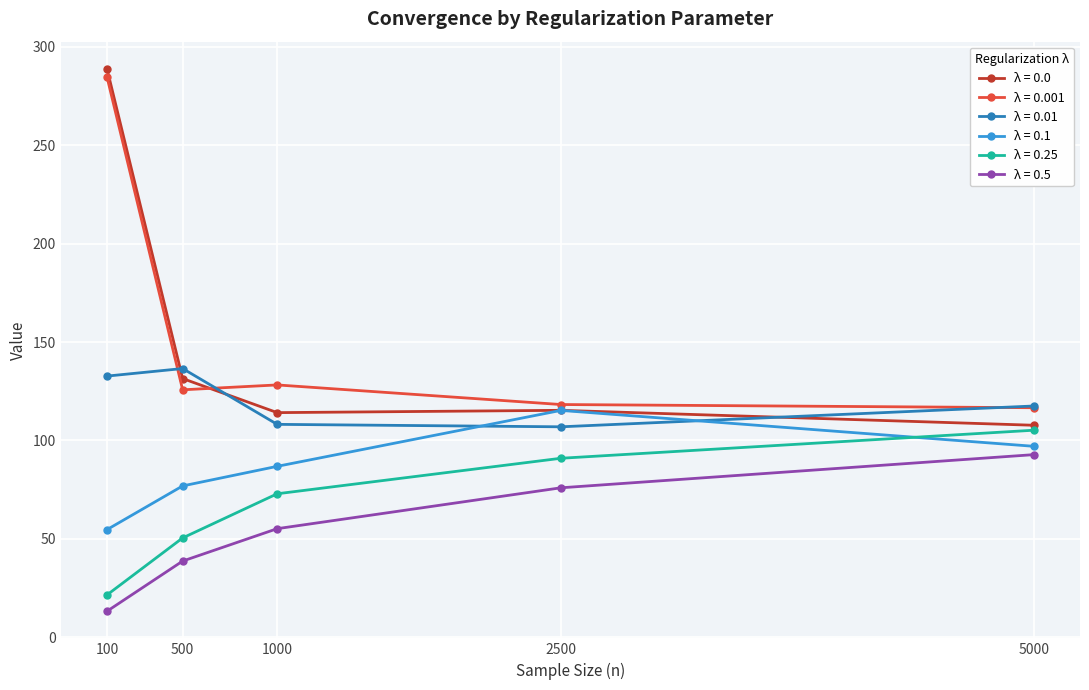

What is the smallest value displayed?

13.2